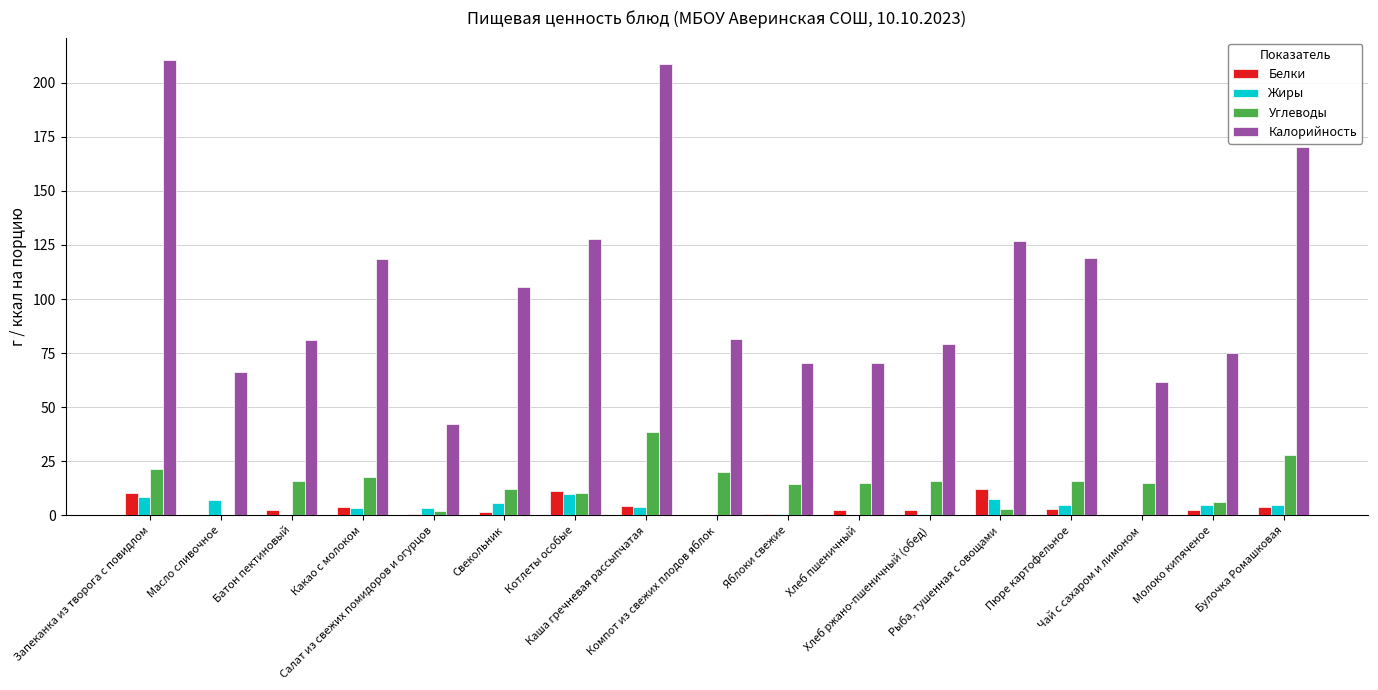

Which series has the largest total across all categories?

Калорийность